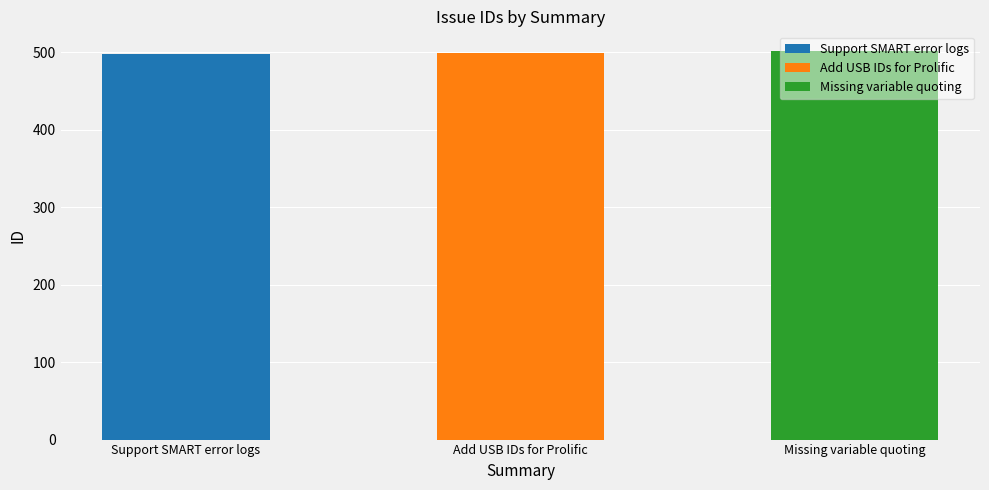

What is the label of the 2nd bar from the right?

Add USB IDs for Prolific